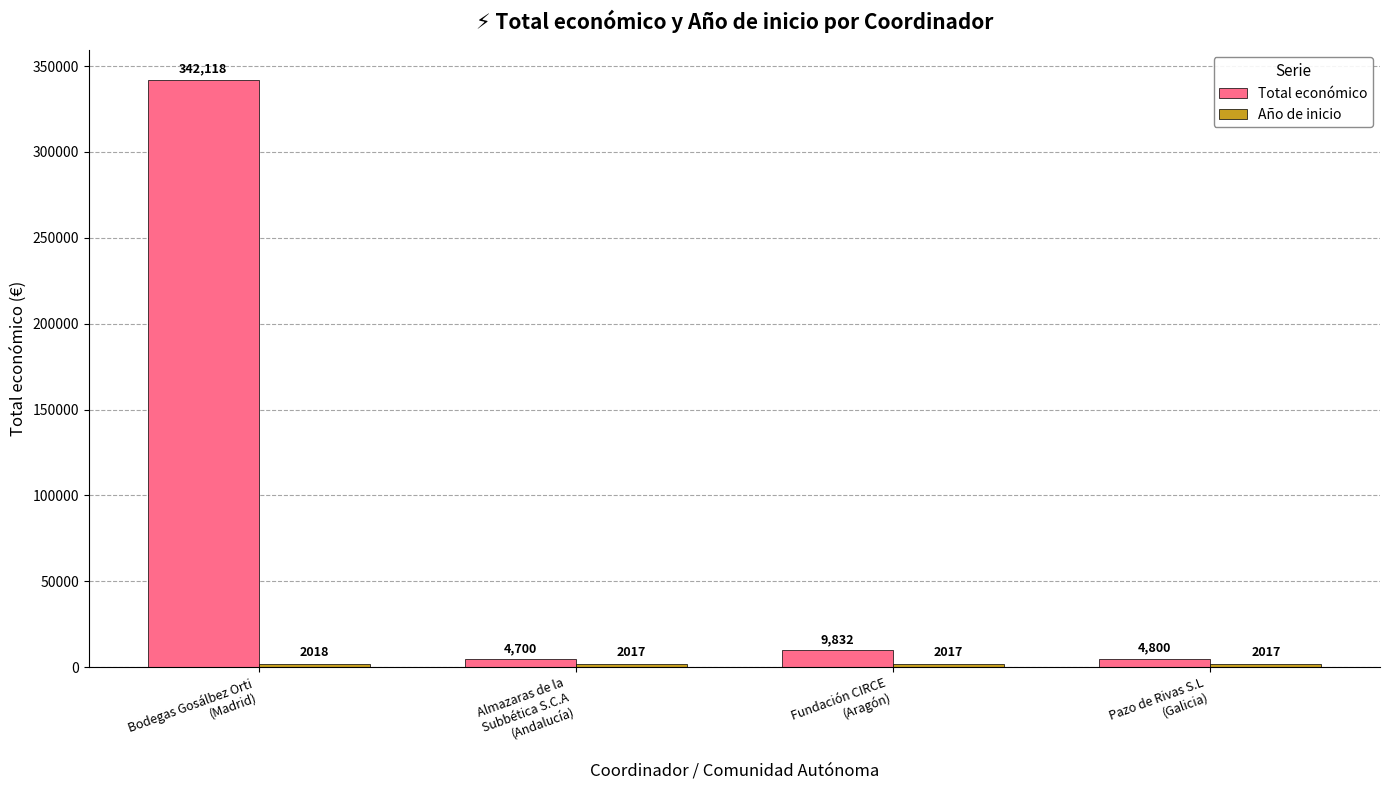

Count the number of data series in this chart.

2